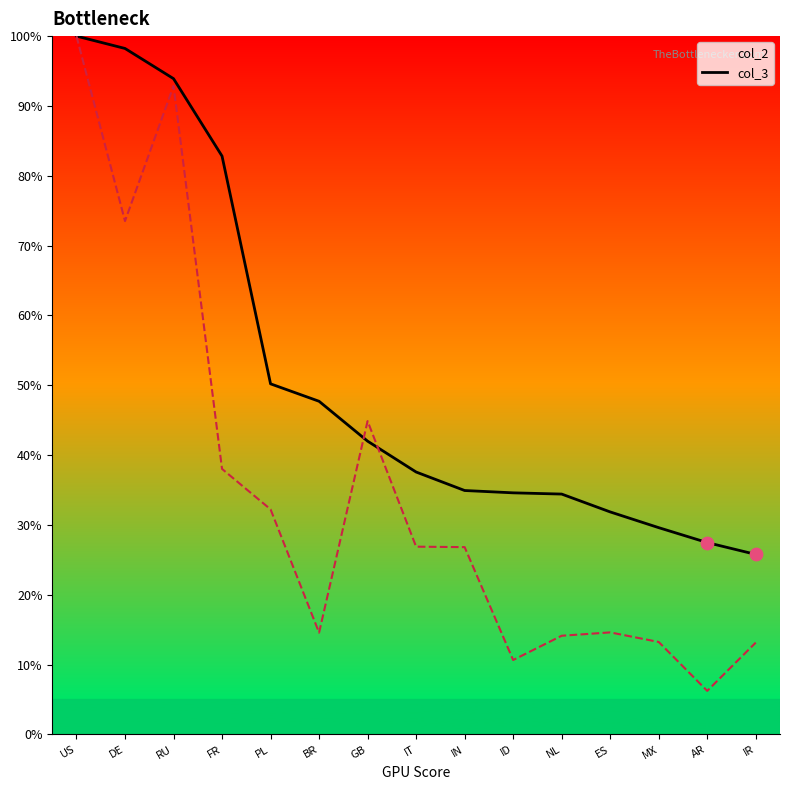

Which series has the largest total across all categories?

col_2